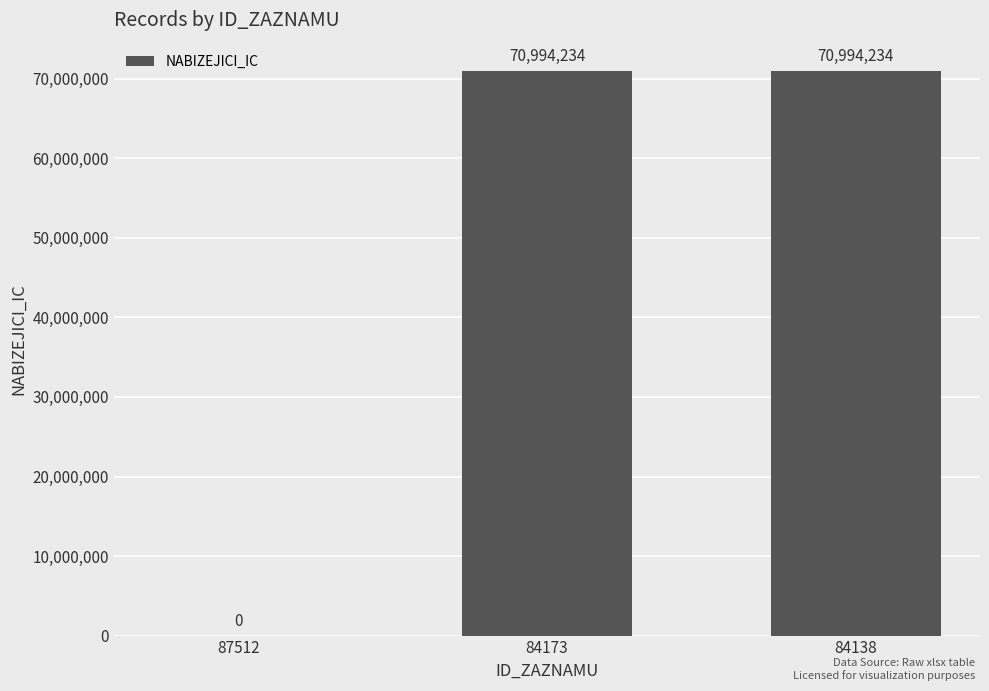

What is the sum of the values at 84138 and 87512?

70994234